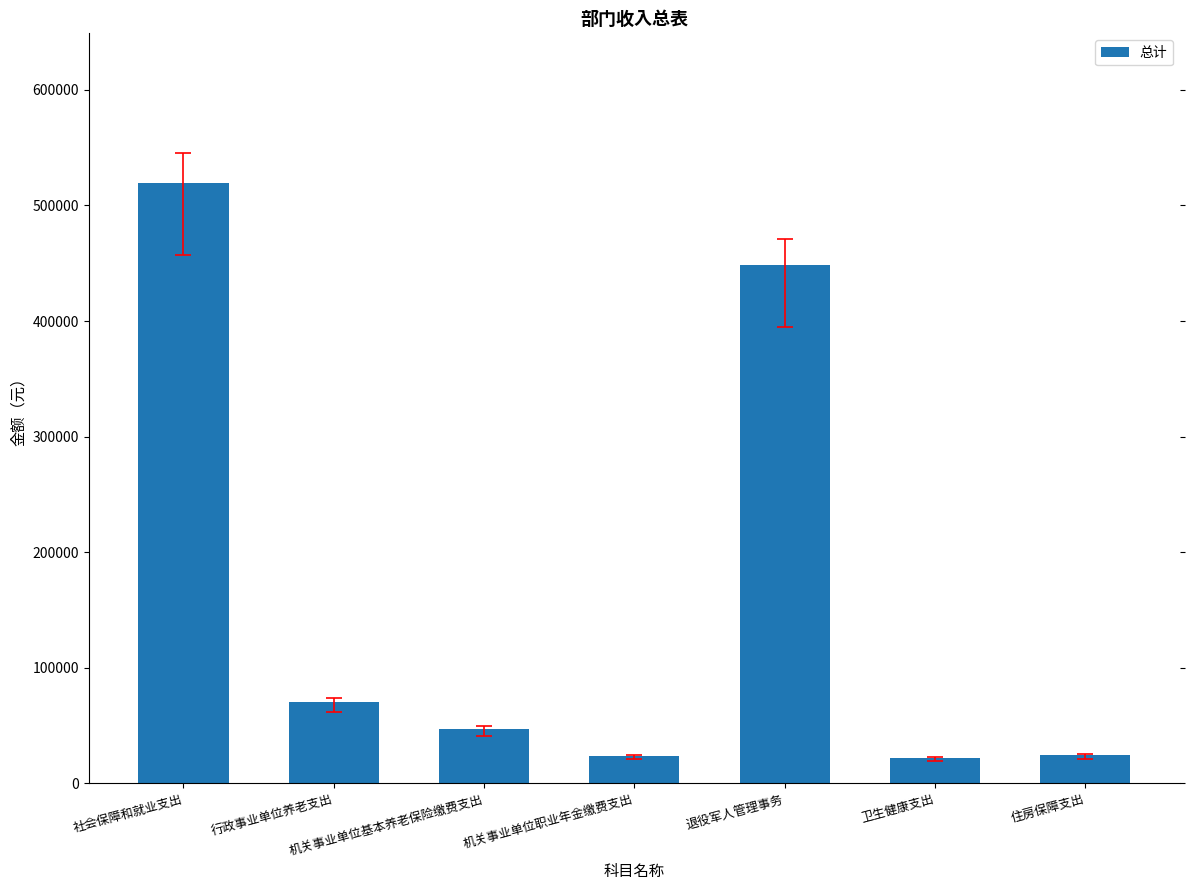

What value does the data have at 机关事业单位基本养老保险缴费支出?

47063.0